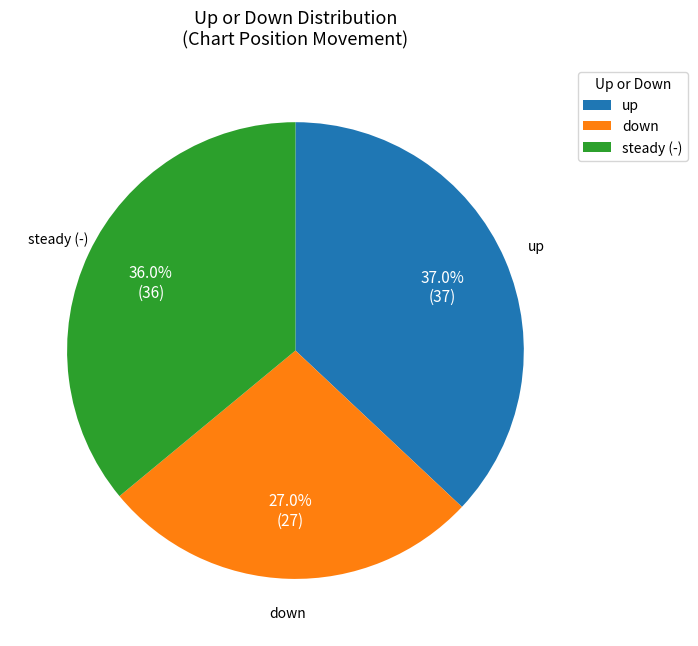

Does up represent more than half of the total?

No